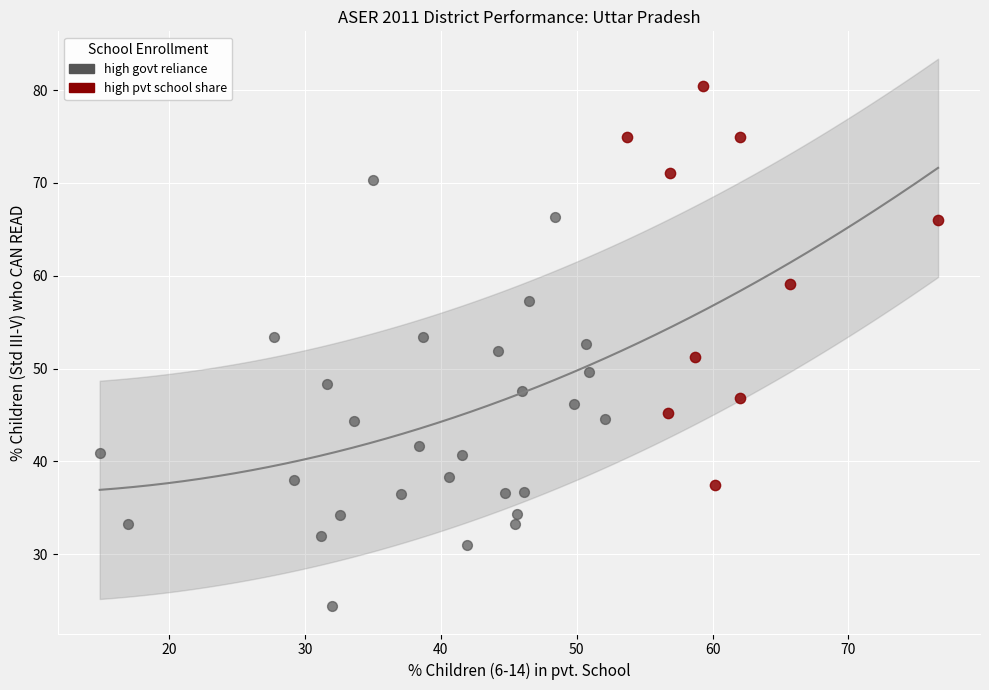

Which series reaches the maximum Y coordinate?

high pvt school share